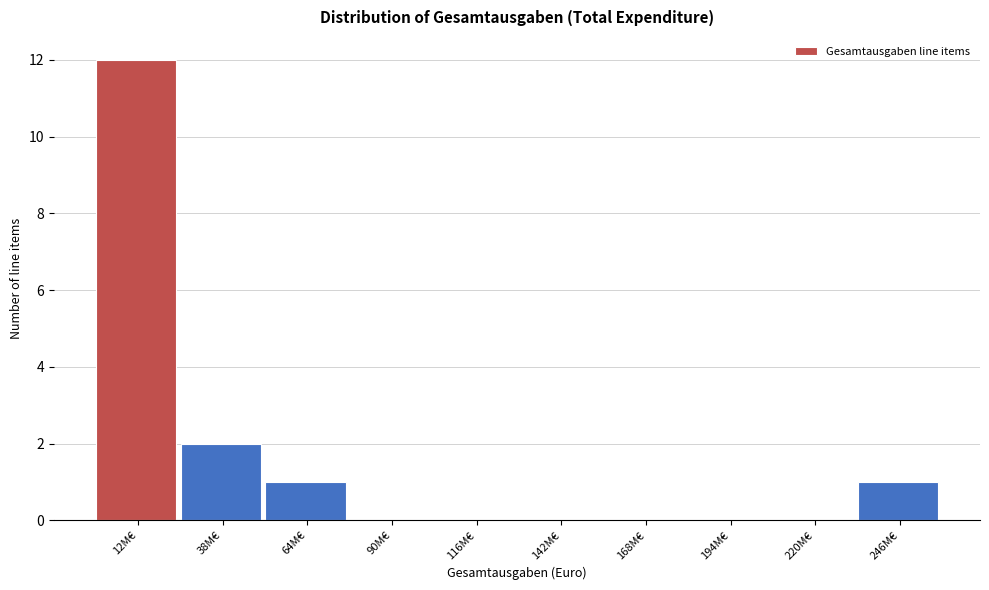

Reading left to right, what are all the values shown in this chart?

12M€=12	38M€=2	64M€=1	90M€=0	116M€=0	142M€=0	168M€=0	194M€=0	220M€=0	246M€=1